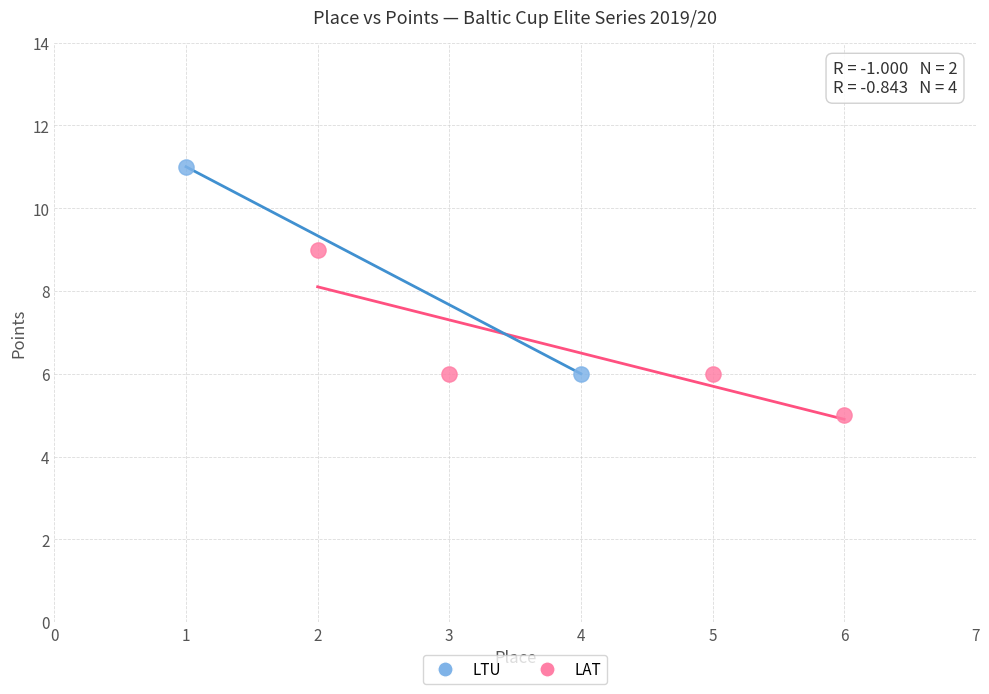

Which series reaches the minimum Y coordinate?

LAT